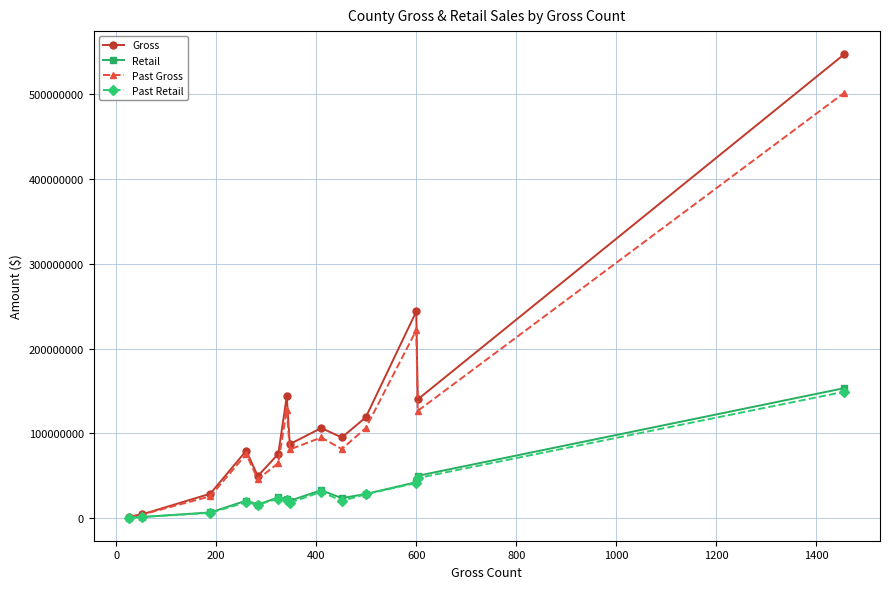

How many interior local peaks does the Past Gross series have?

4